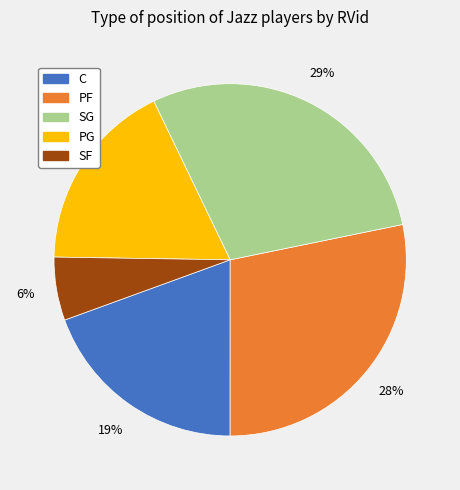

How many segments does this pie chart have?

5